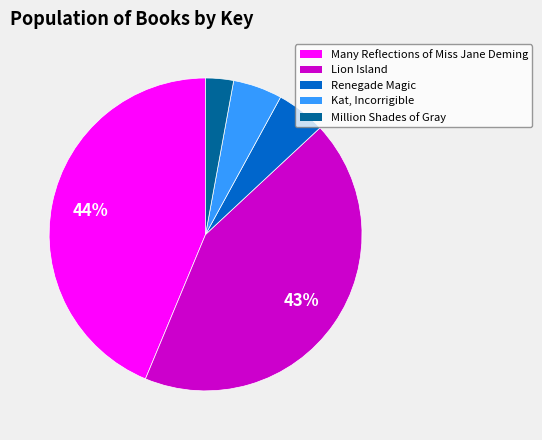

What percentage is the Million Shades of Gray slice, to the nearest percent?

3%